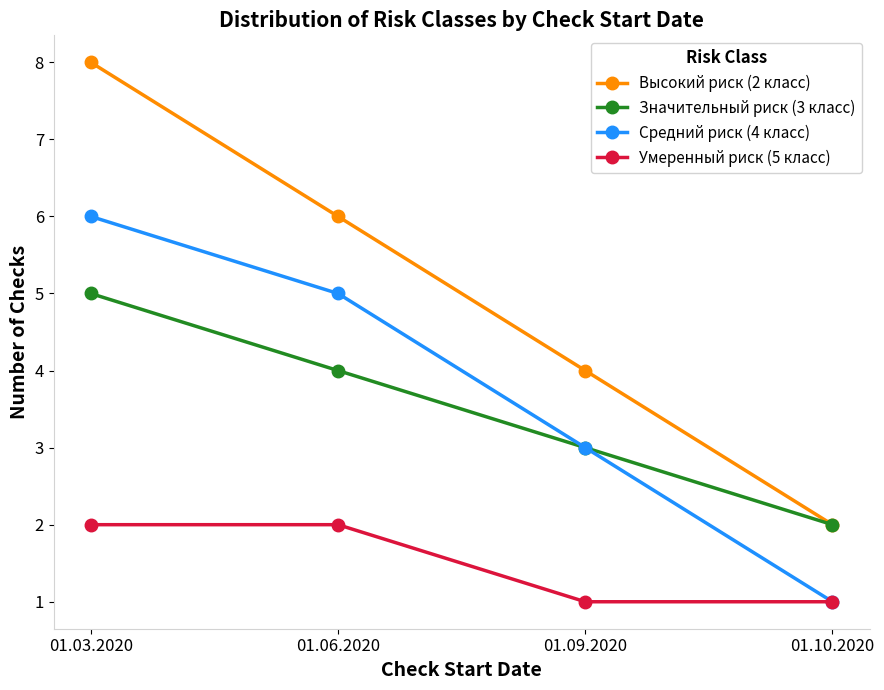

What is the lowest value of the Значительный риск (3 класс) series?

2